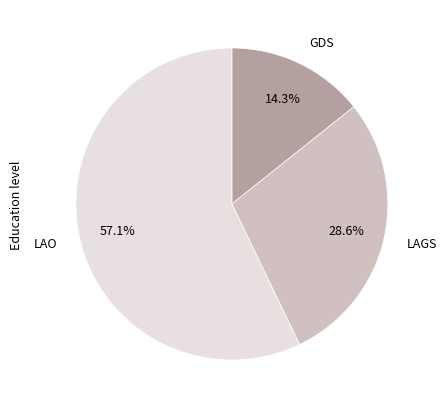

How many segments does this pie chart have?

3